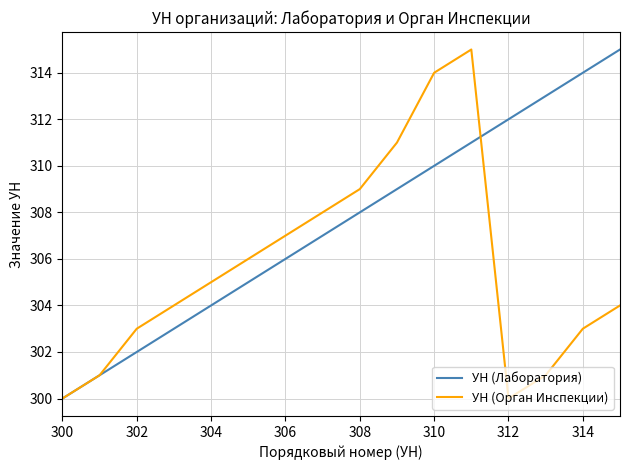

Rank the series by their average value, from lowest to highest.

УН (Орган Инспекции), УН (Лаборатория)